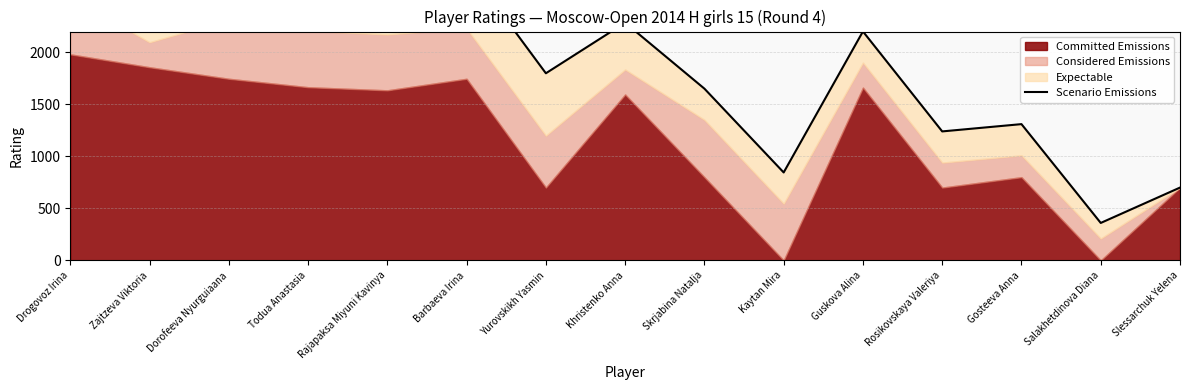

Reading left to right, extract all data points from this chart.

Drogovoz Irina=3429.4	Zajtzeva Viktoria=2997.0	Dorofeeva Nyurguiaana=2914.2	Todua Anastasia=2807.1	Rajapaksa Miyuni Kavinya=2772.0	Barbaeva Irina=2829.3	Yurovskikh Yasmin=1798.9	Khristenko Anna=2285.0	Skrjabina Natalja=1651.1	Kaytan Mira=845.4	Guskova Alina=2201.0	Rosikovskaya Valeriya=1240.0	Gosteeva Anna=1310.0	Salakhetdinova Diana=360.0	Slessarchuk Yelena=700.0